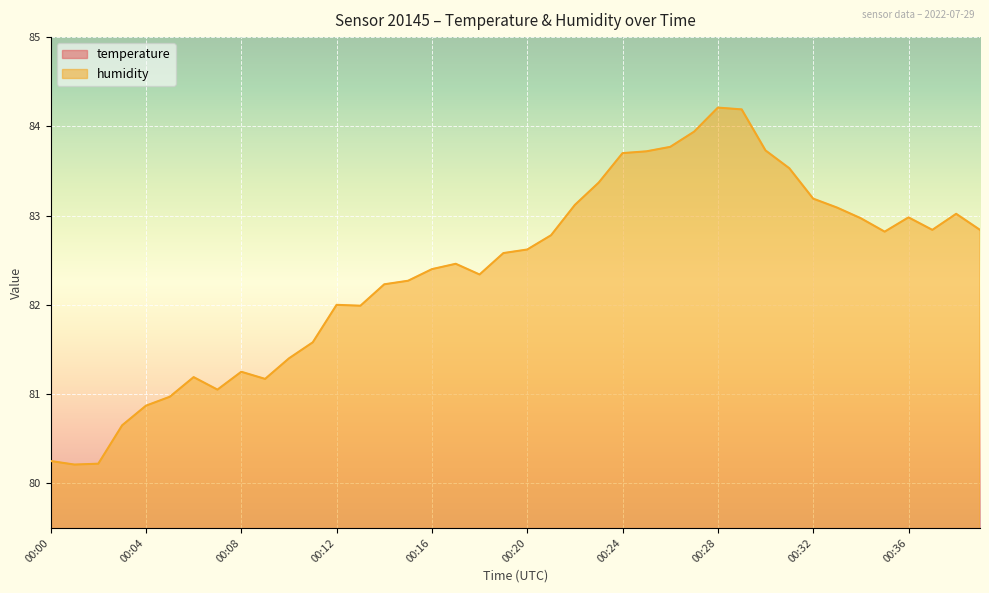

True or false: temperature has more than 1 interior local peaks.

True